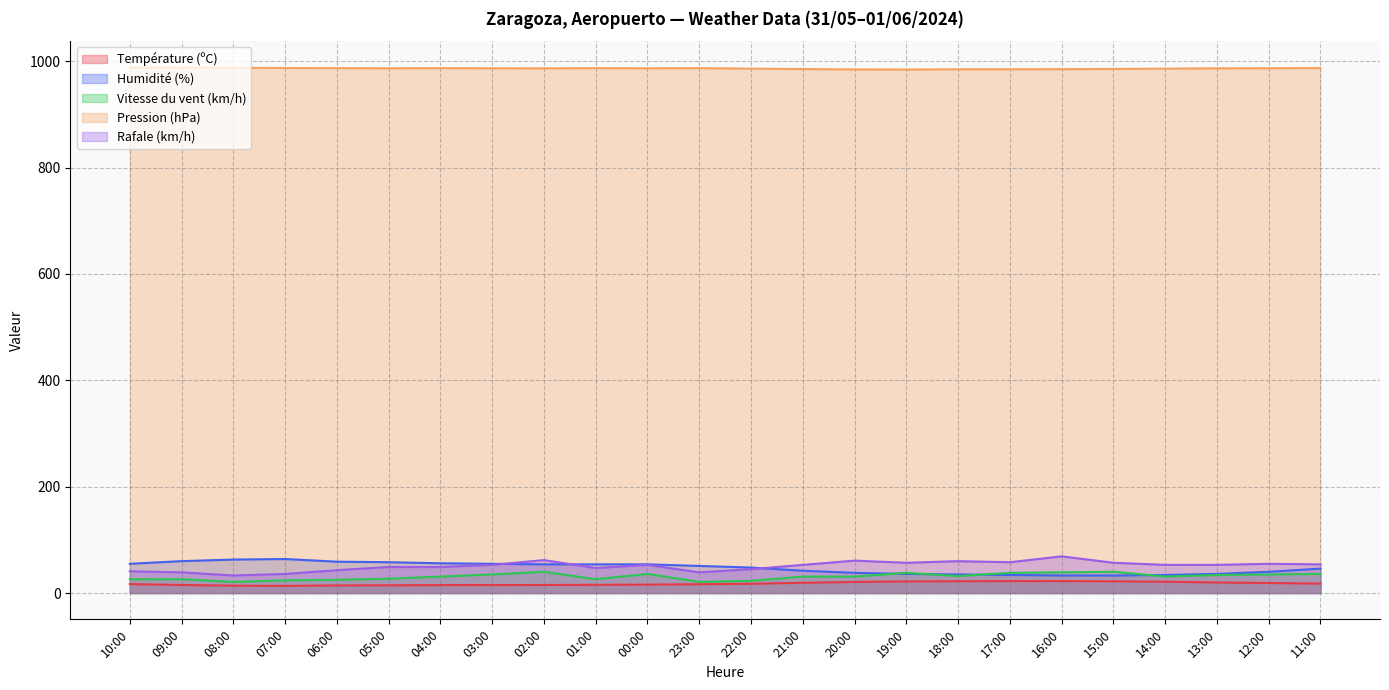

At which category is the sum across all series the highest?

02:00